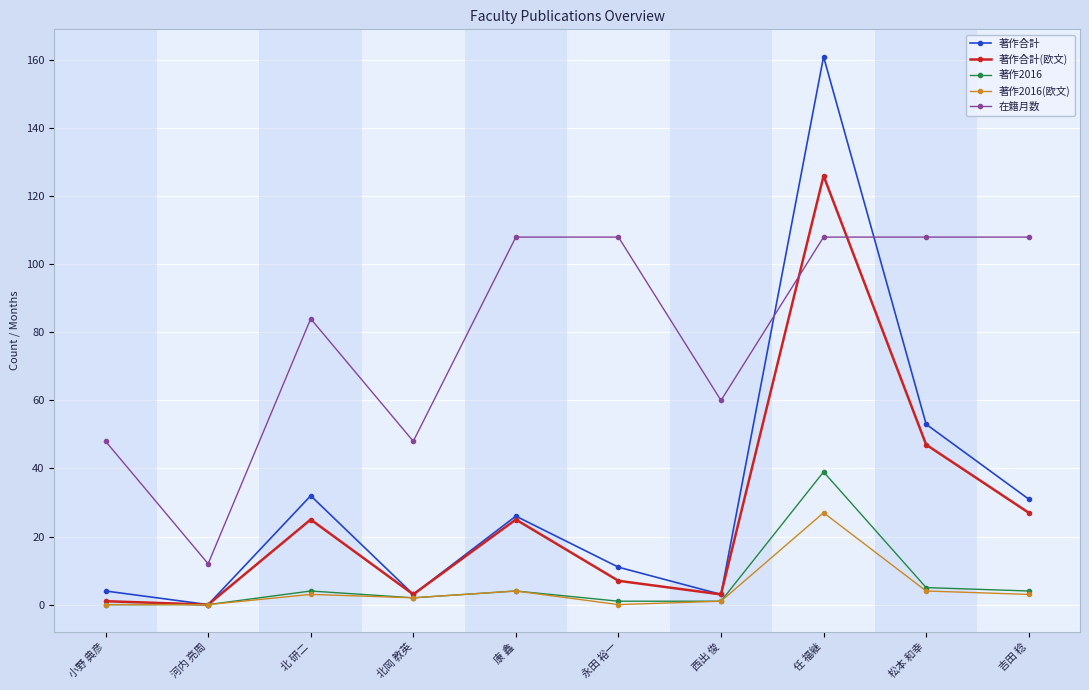

What is the highest value of the 著作合計(欧文) series?

126